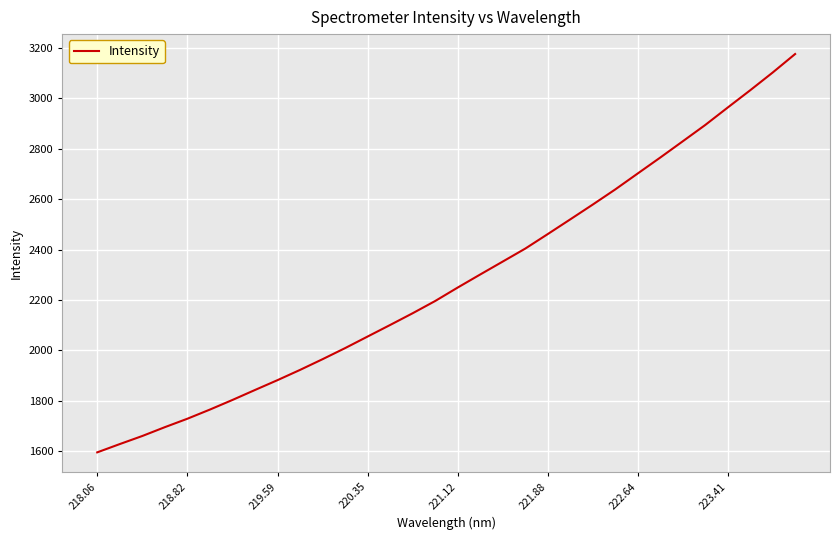

Does the chart have visible grid lines?

Yes